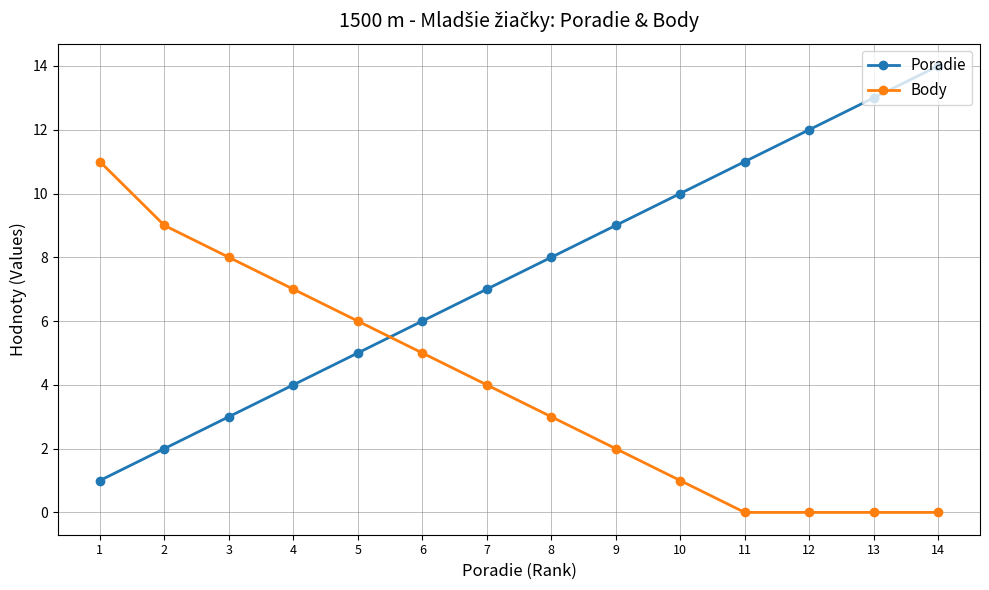

True or false: Poradie has more than 2 points higher than both neighbors.

False